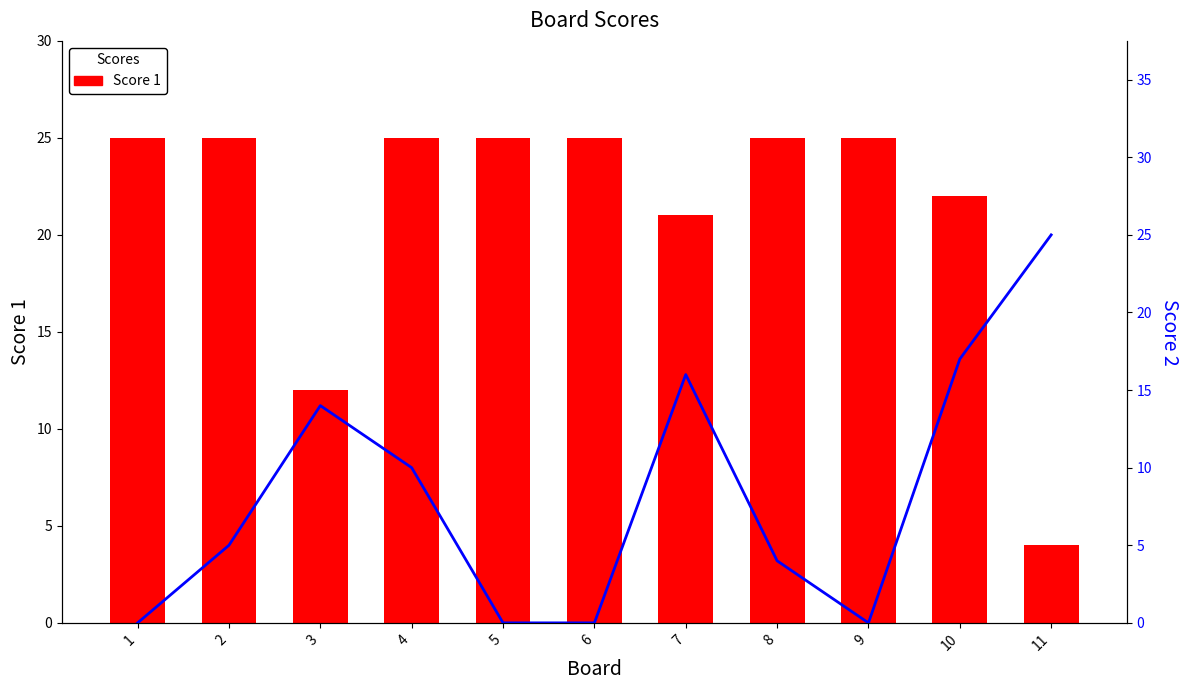

Count the number of categories in the chart.

11